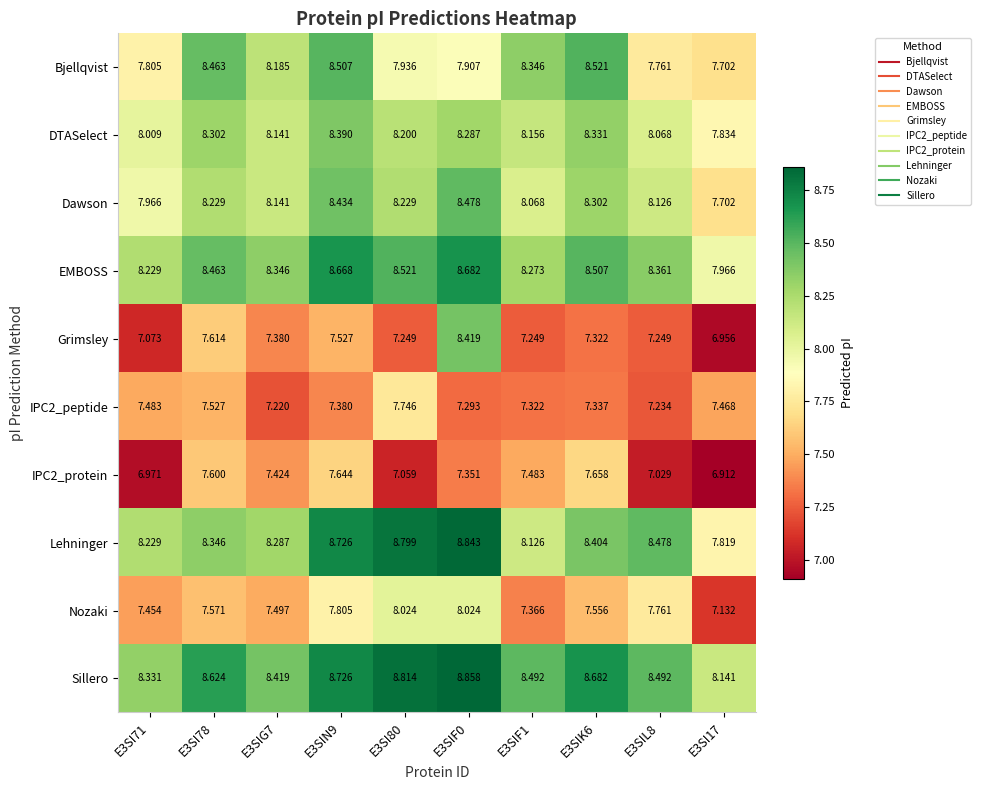

Rank the series by their maximum value, from lowest to highest.

IPC2_protein, IPC2_peptide, Nozaki, DTASelect, Grimsley, Dawson, Bjellqvist, EMBOSS, Lehninger, Sillero